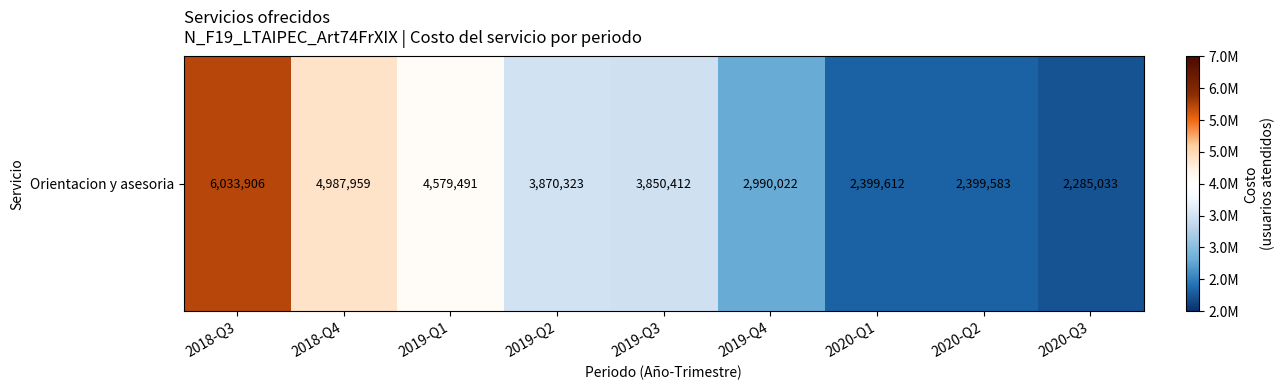

What is the sum of all values?

33396341